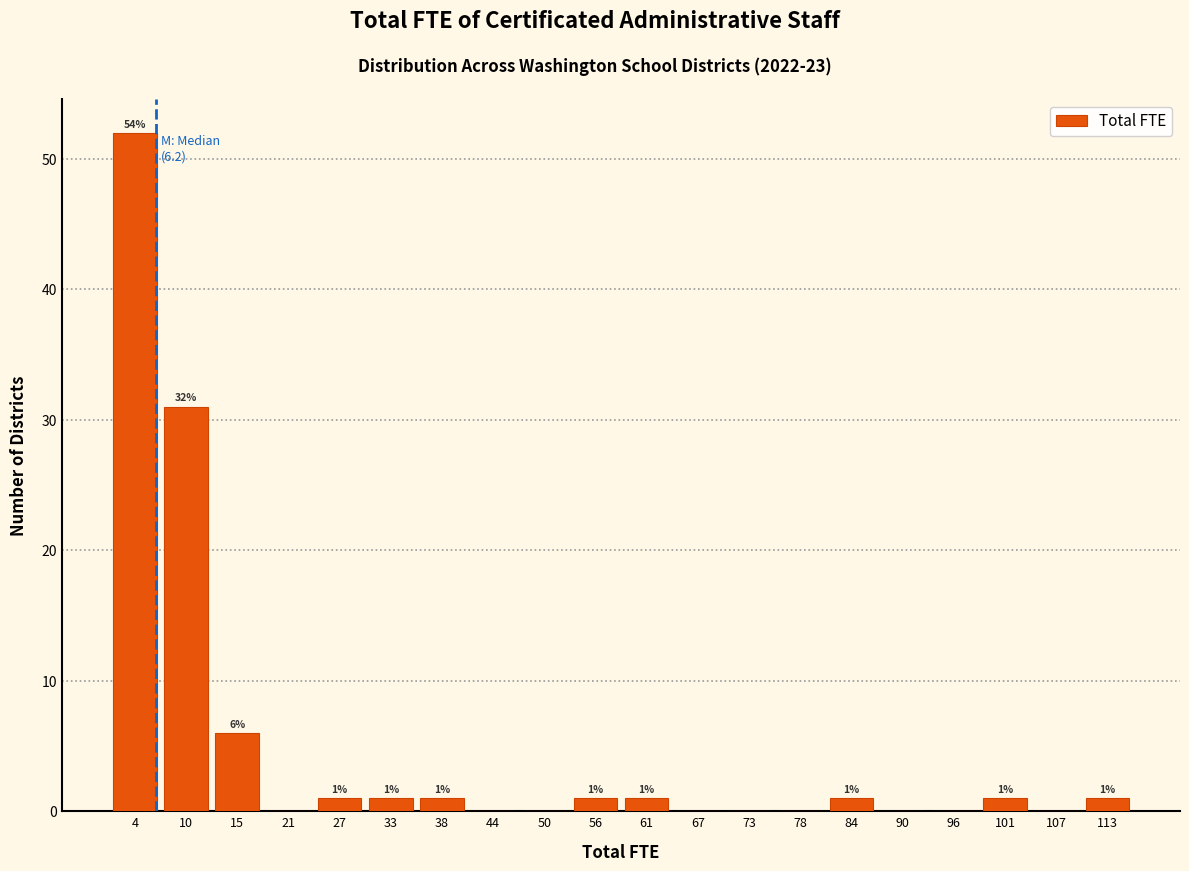

Which range on the x-axis has the tallest bar?

1 to 7